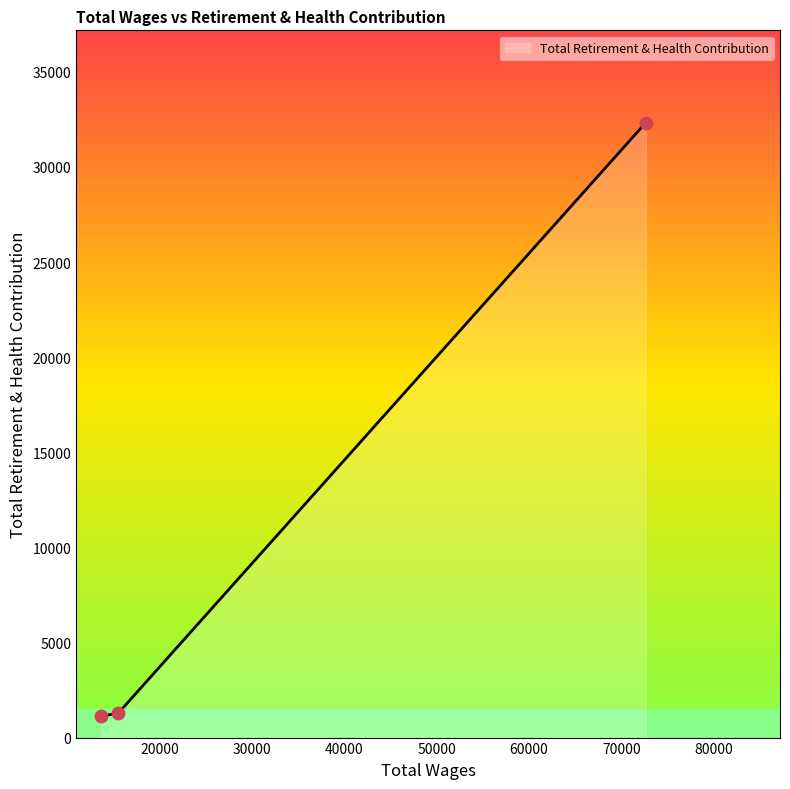

What is the maximum value shown in the chart?

32329